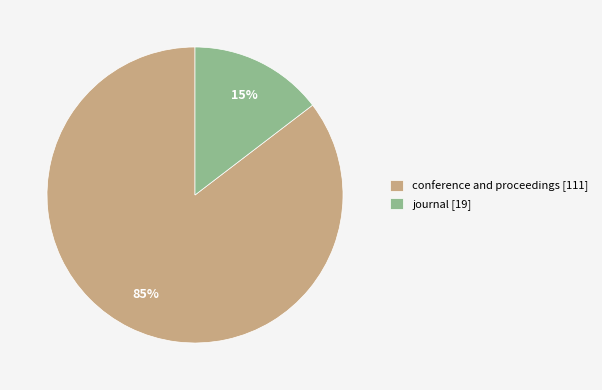

Is it true that journal is 9% of the pie?

False